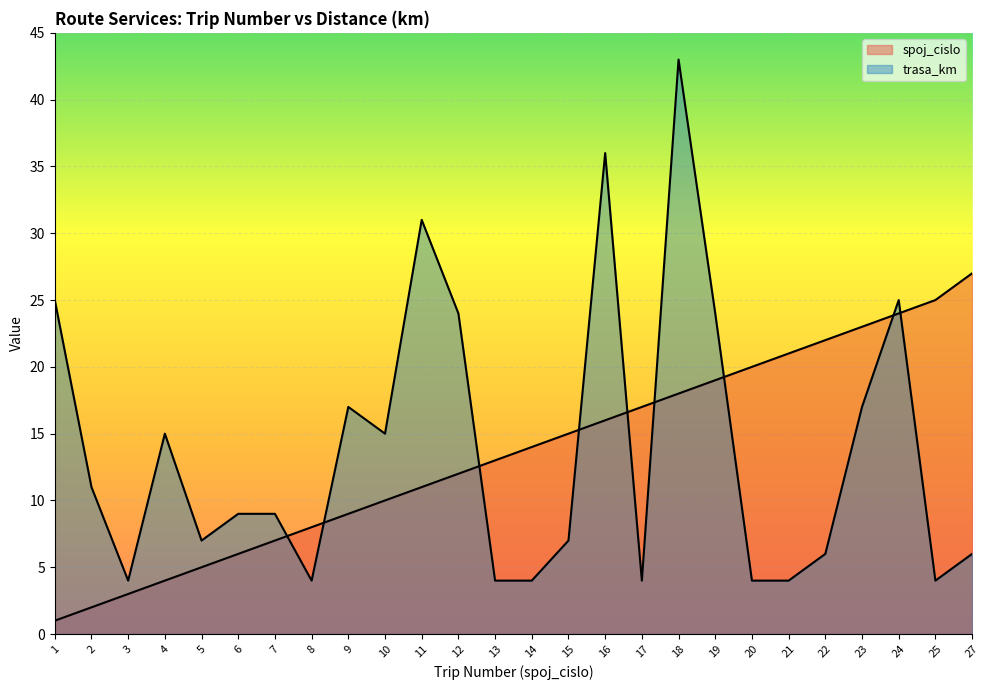

At which label does spoj_cislo reach its minimum?

1